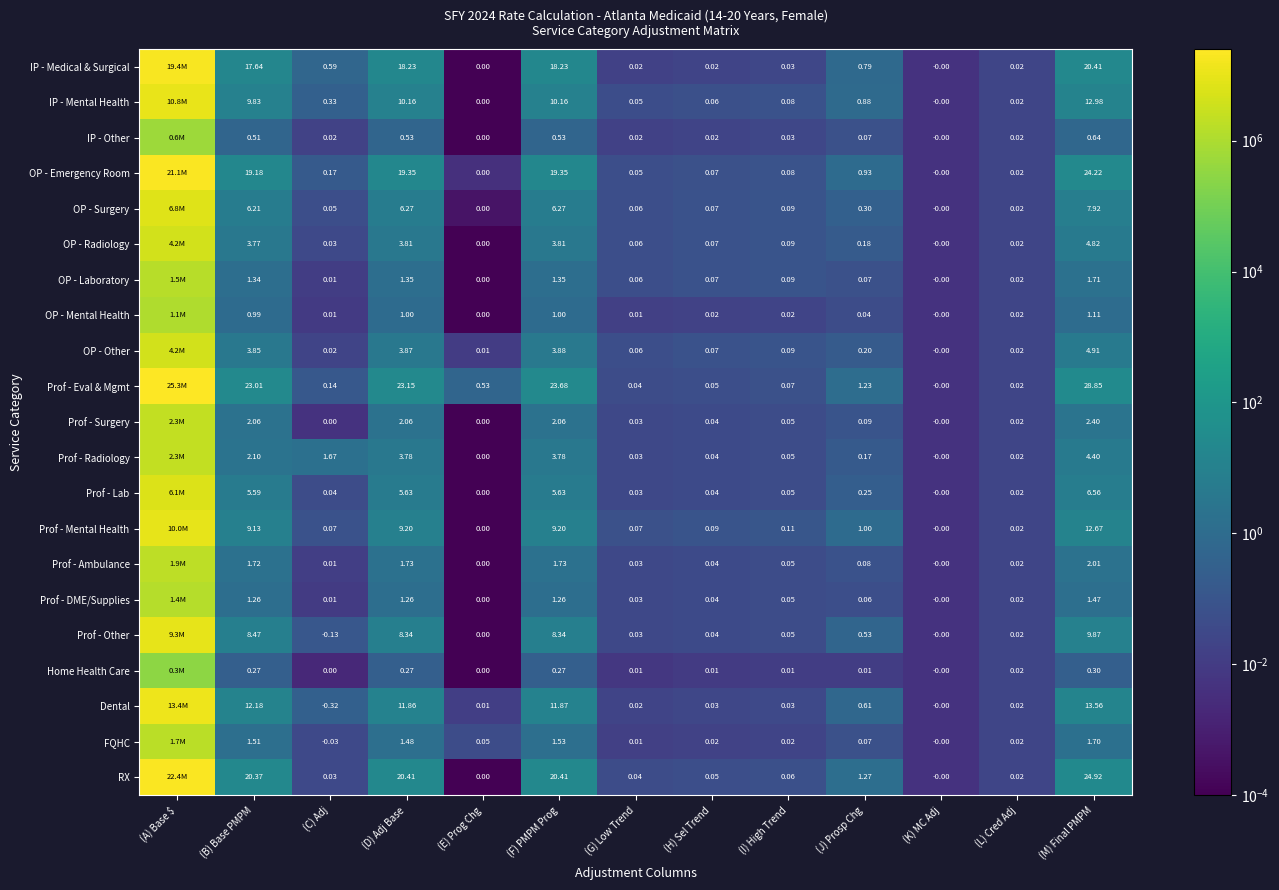

Is it true that OP - Surgery equals 0.3 at (J) Prosp Chg?

True